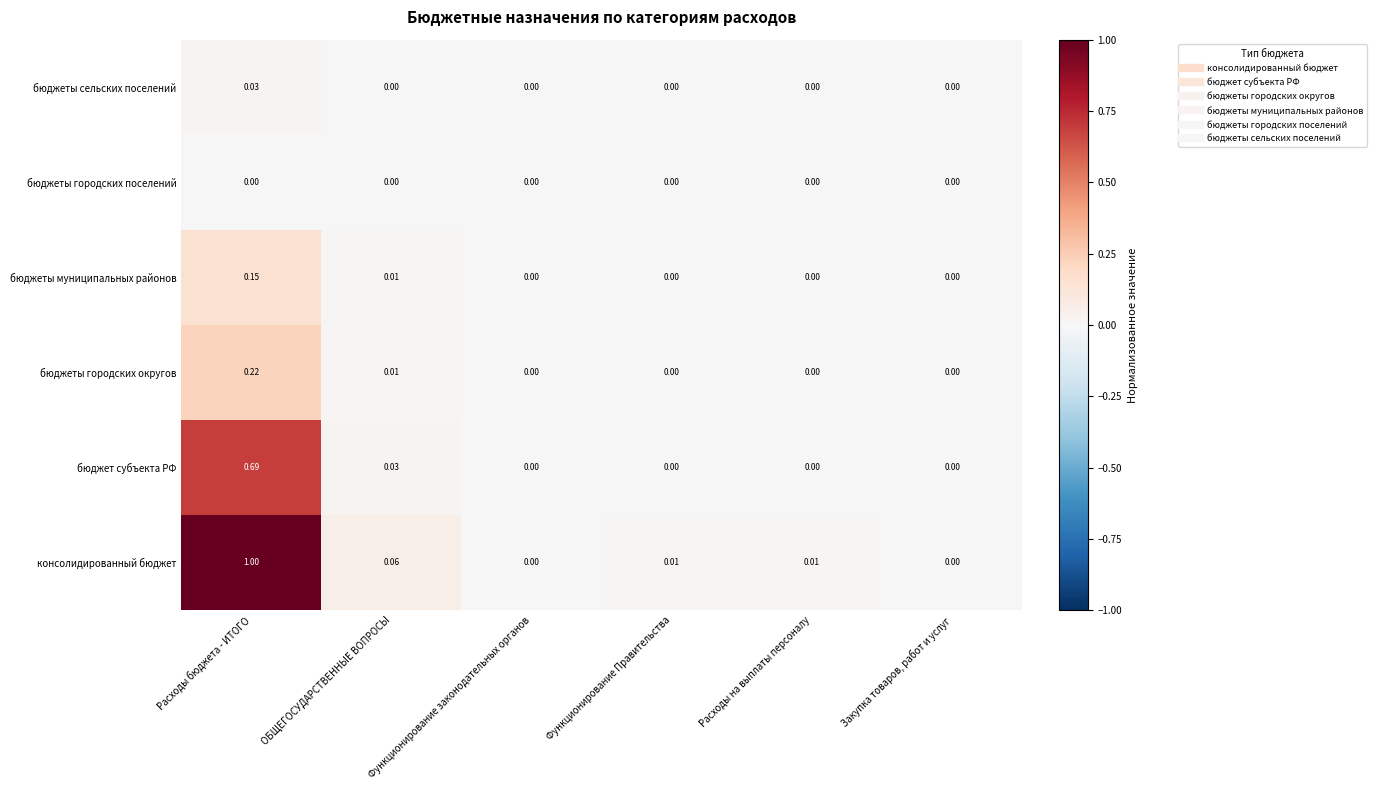

Between Функционирование Правительства and Закупка товаров, работ и услуг, which series saw the biggest shift?

консолидированный бюджет